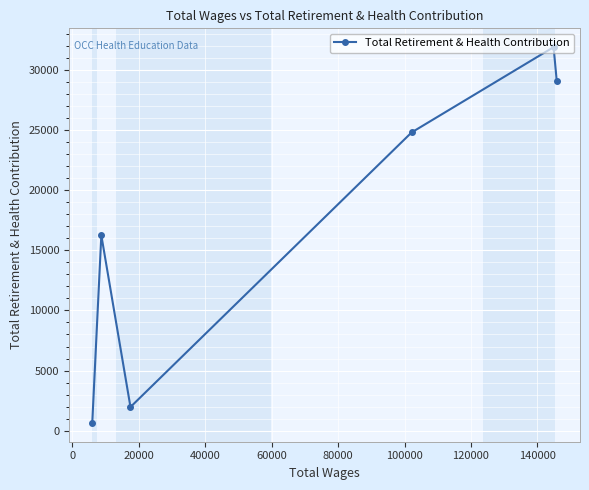

What is the sum of all values?

104598